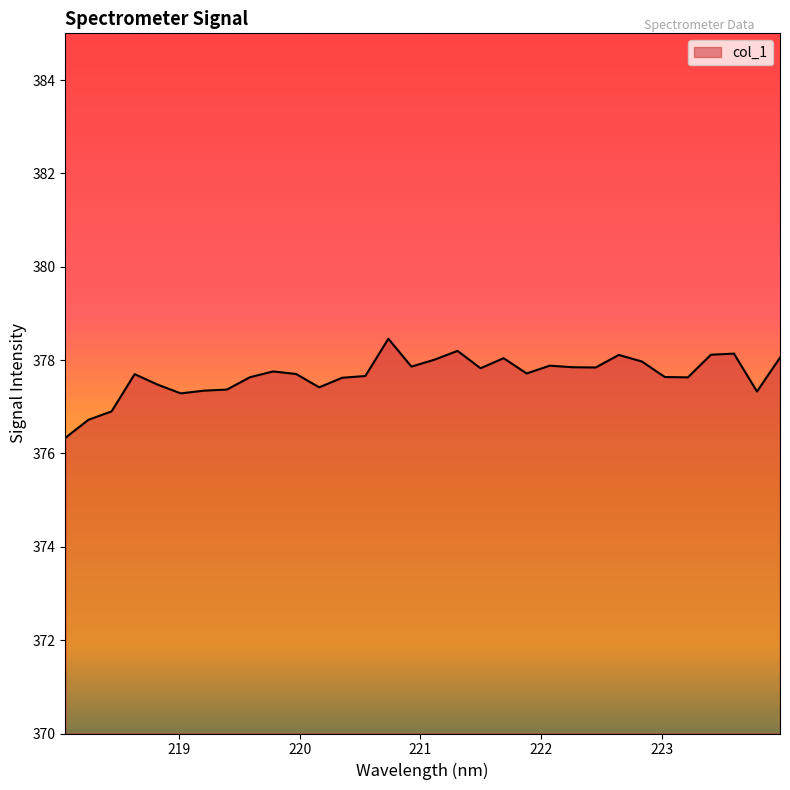

What is the greatest value displayed?

378.5